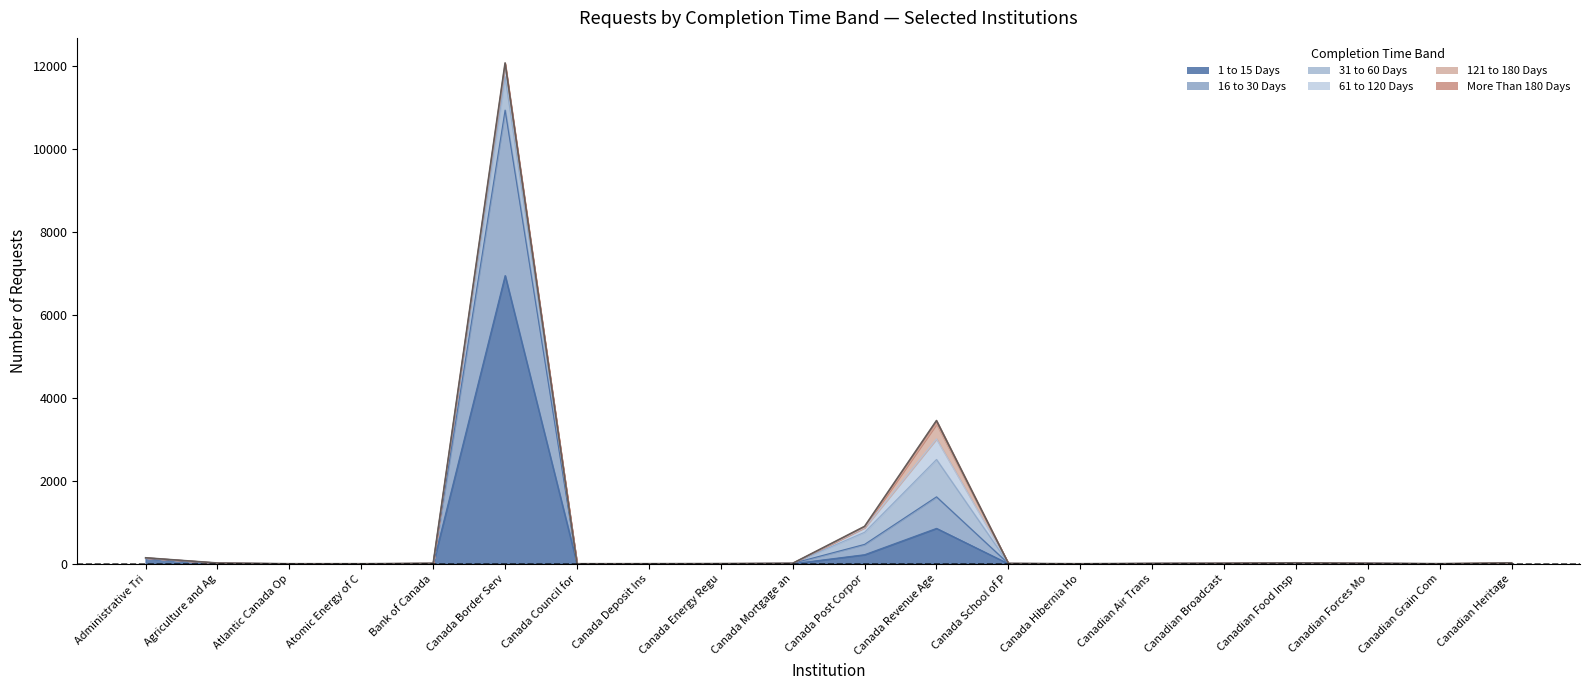

What is the label of the 13th point from the right?

Canada Deposit Insurance Corporation